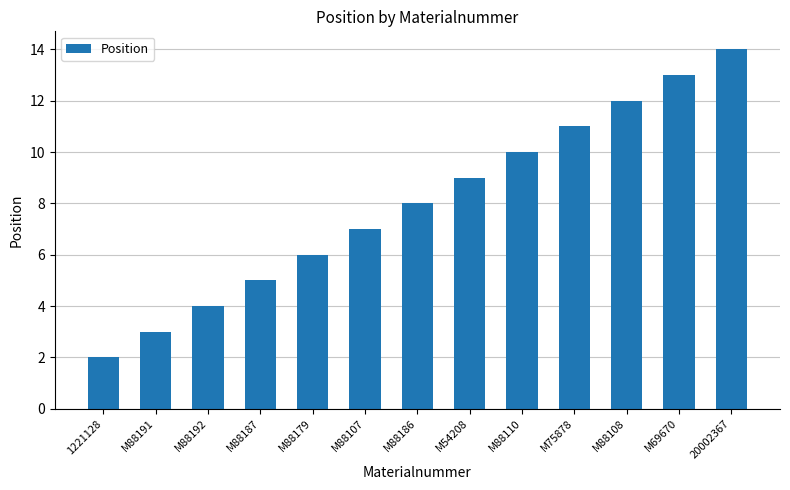

What is the label of the 1st bar from the left?

1221128